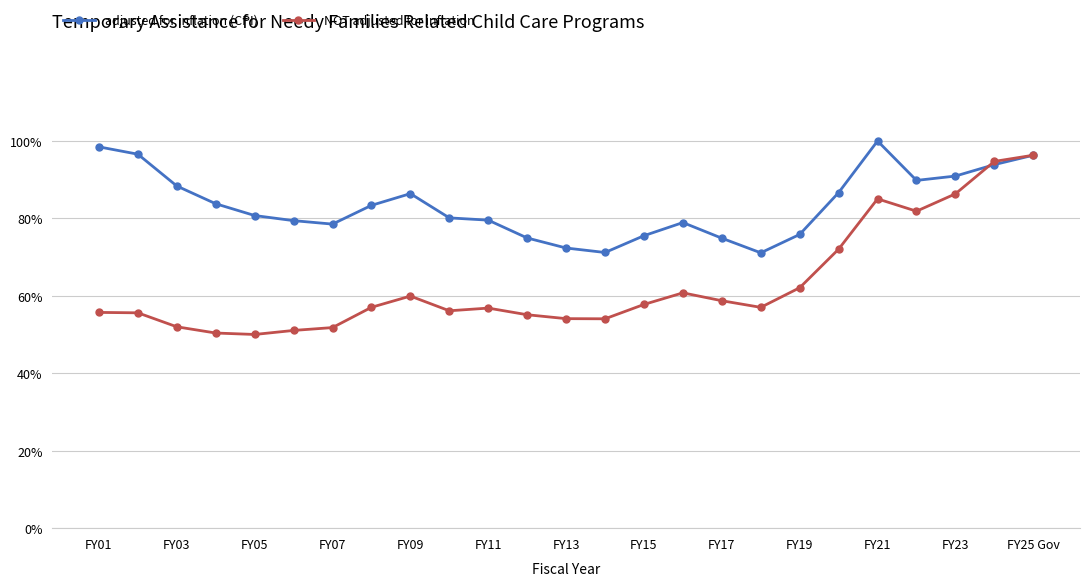

What is the sum of all adjusted for inflation (CPI) values?

20.9